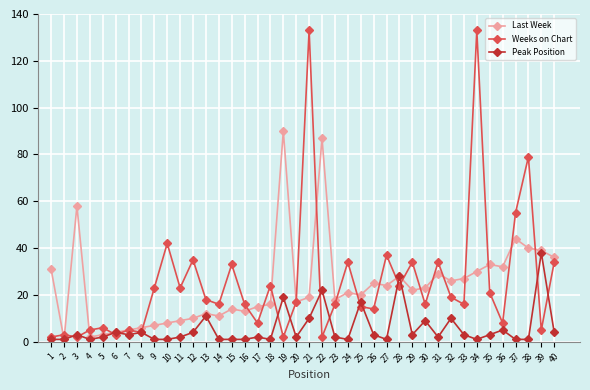

True or false: Weeks on Chart has more than 2 interior local peaks.

True